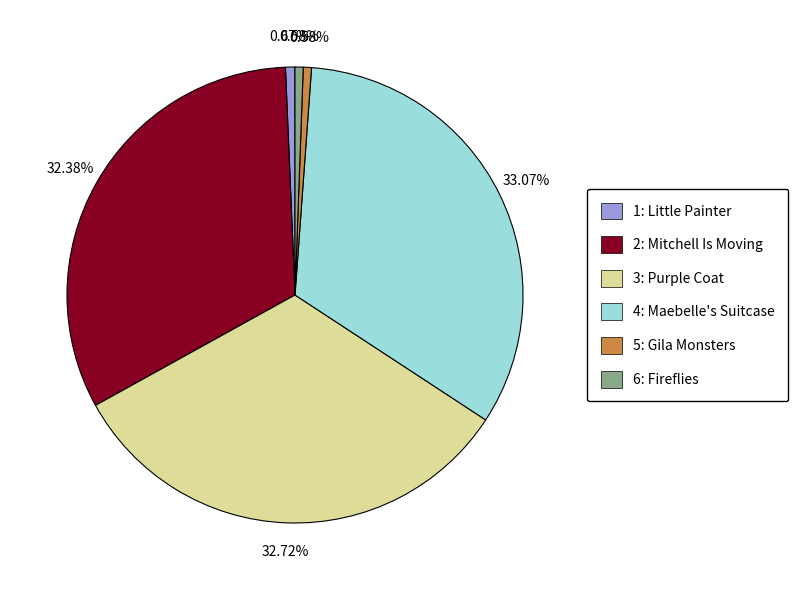

What percentage is the 3: Purple Coat slice, to the nearest percent?

33%